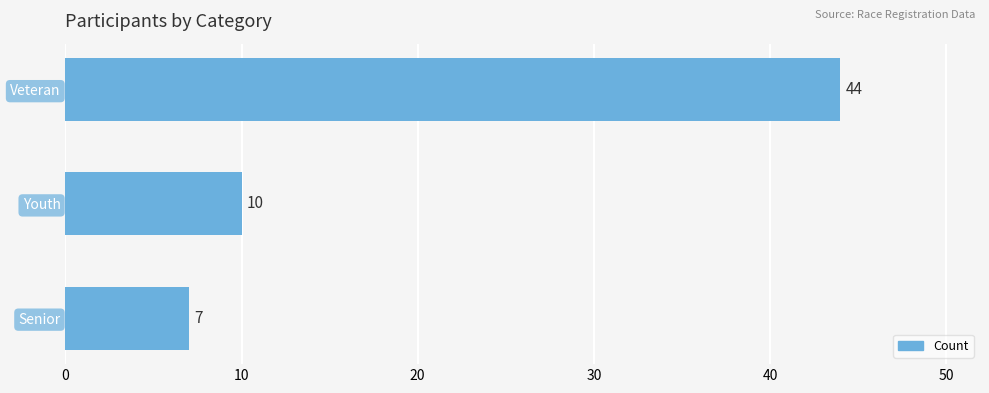

What is the average value?

20